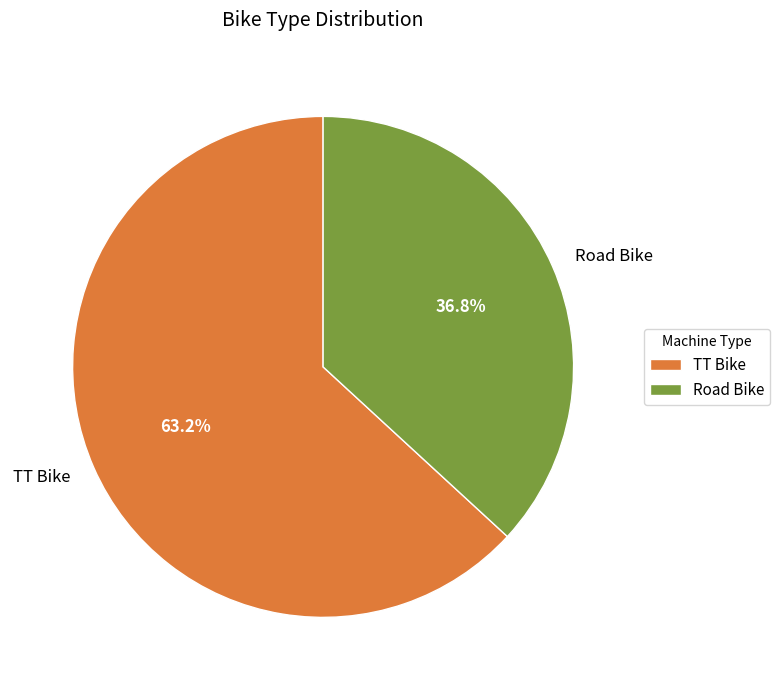

What is the largest slice in the pie chart?

TT Bike